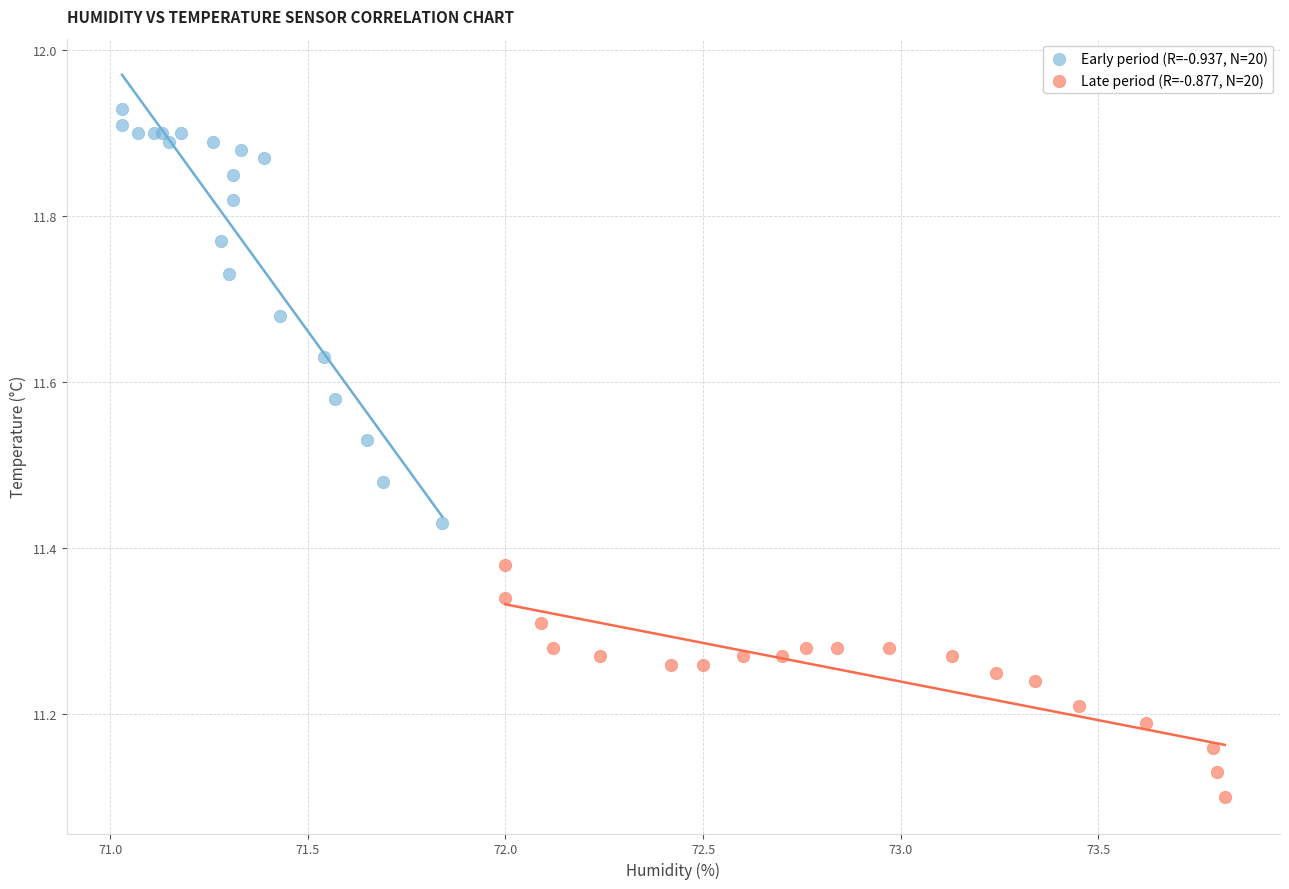

Which series contains the highest Y value?

Early period (R=-0.937, N=20)